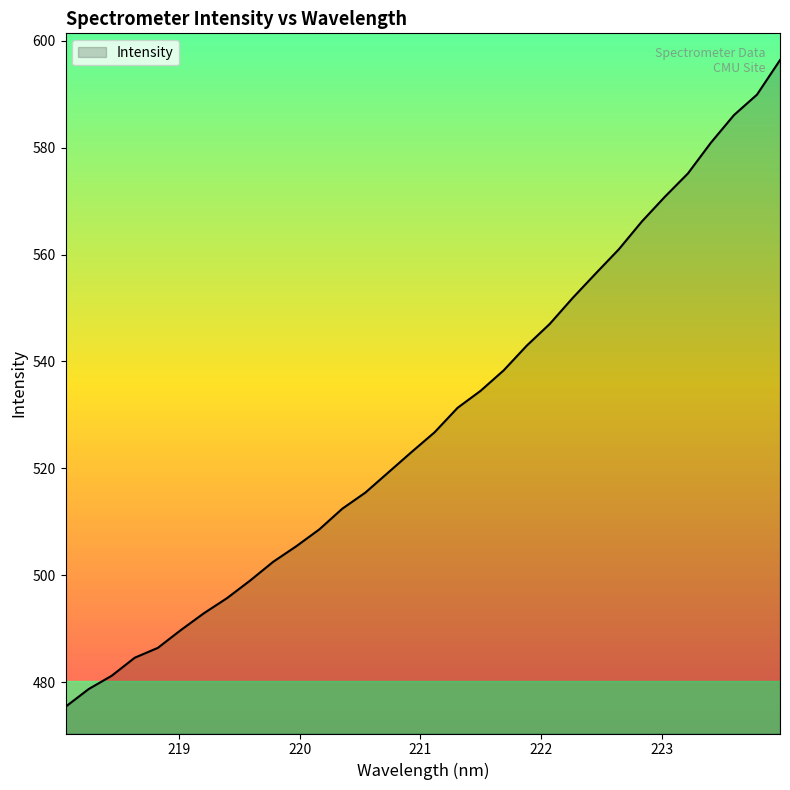

What is the greatest value displayed?

596.3